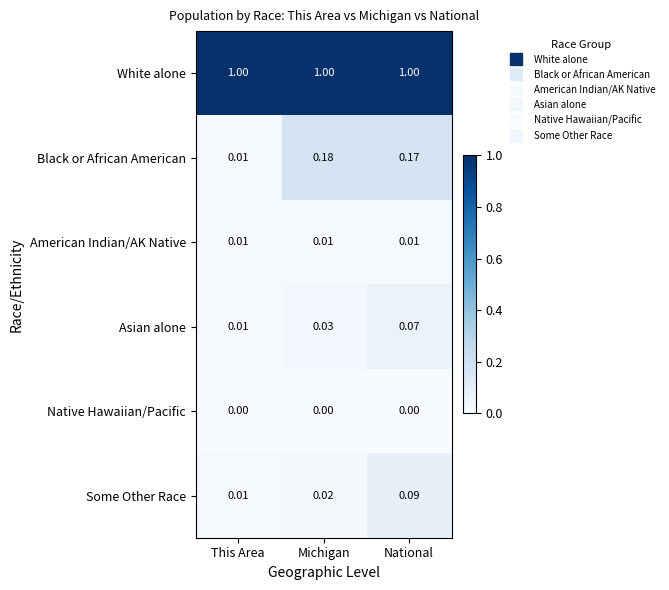

Which series has the largest range (max minus min)?

Black or African American